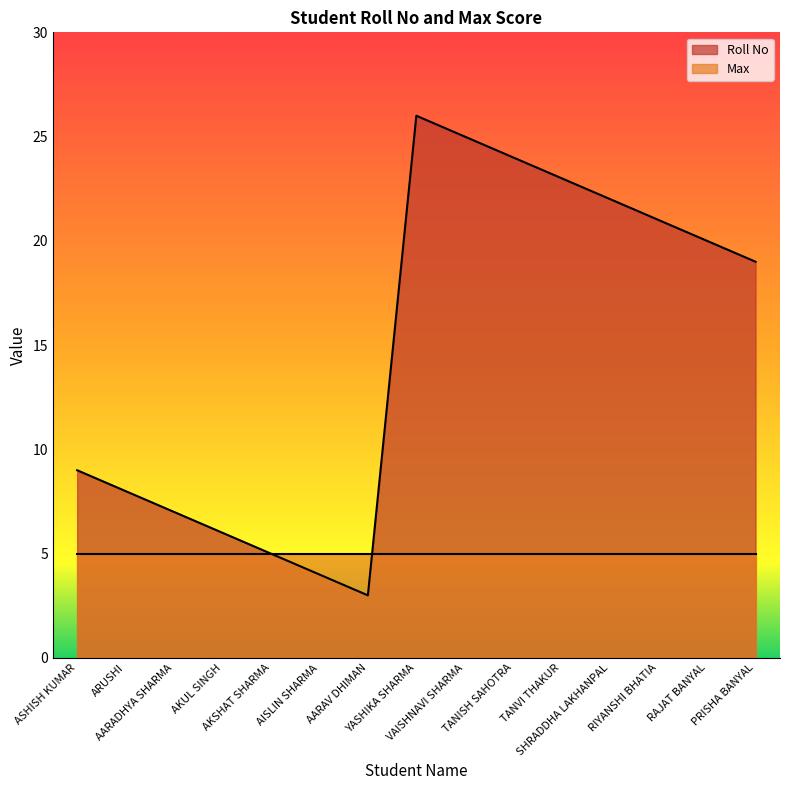

At which category does the chart reach its peak across all series?

YASHIKA SHARMA